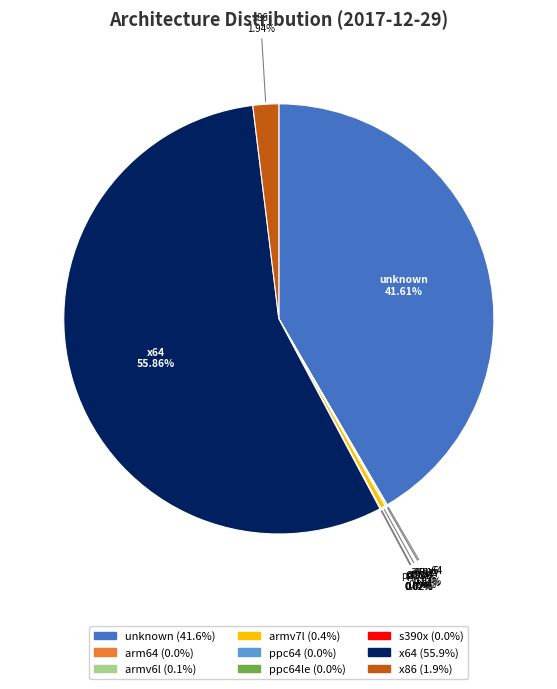

Is there a majority slice in this chart?

Yes